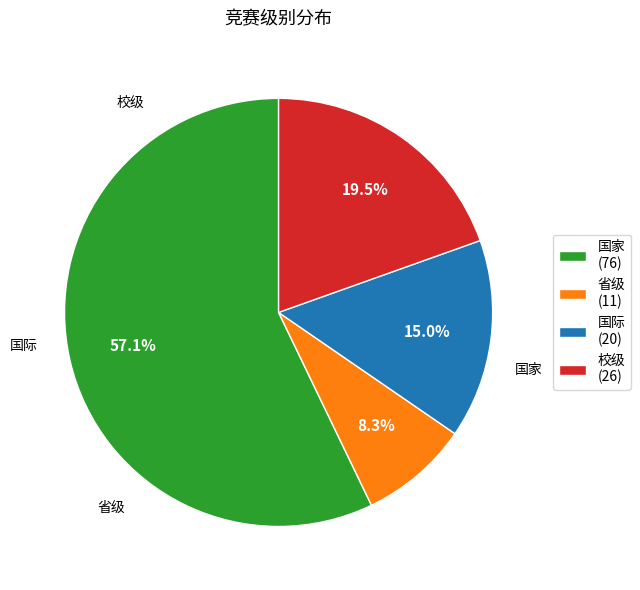

Approximately how many times larger is the value at 国家 compared to 国际?

3.8